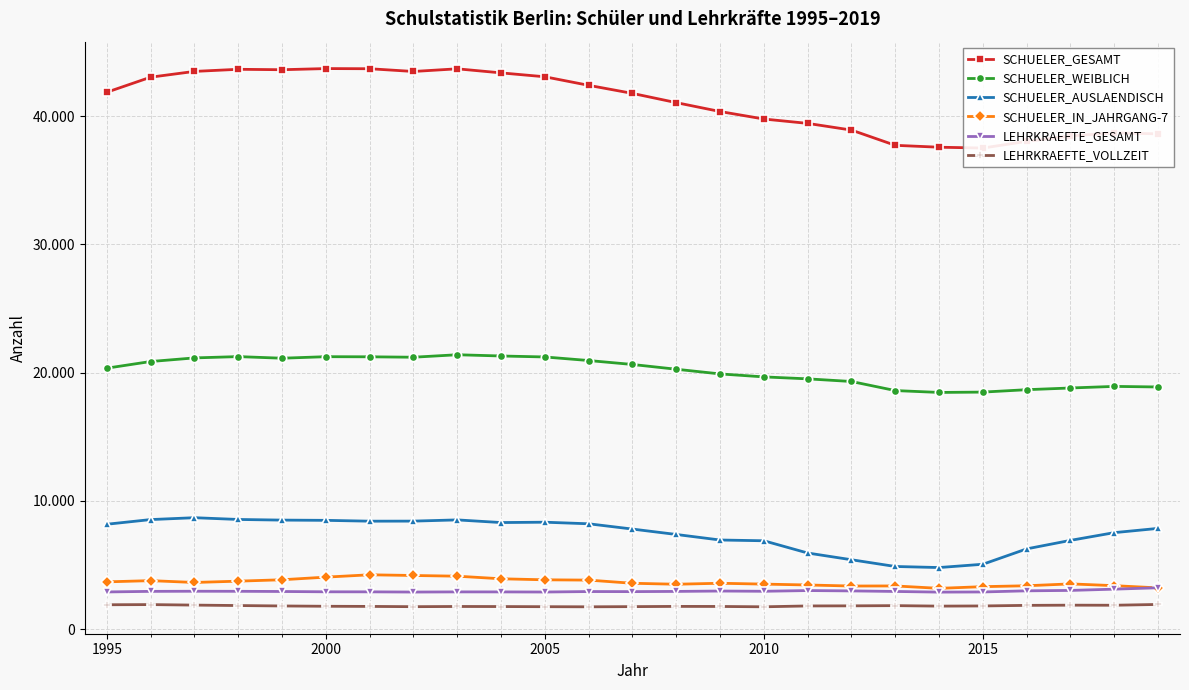

True or false: SCHUELER_IN_JAHRGANG-7 has more than 0 interior local peaks.

True